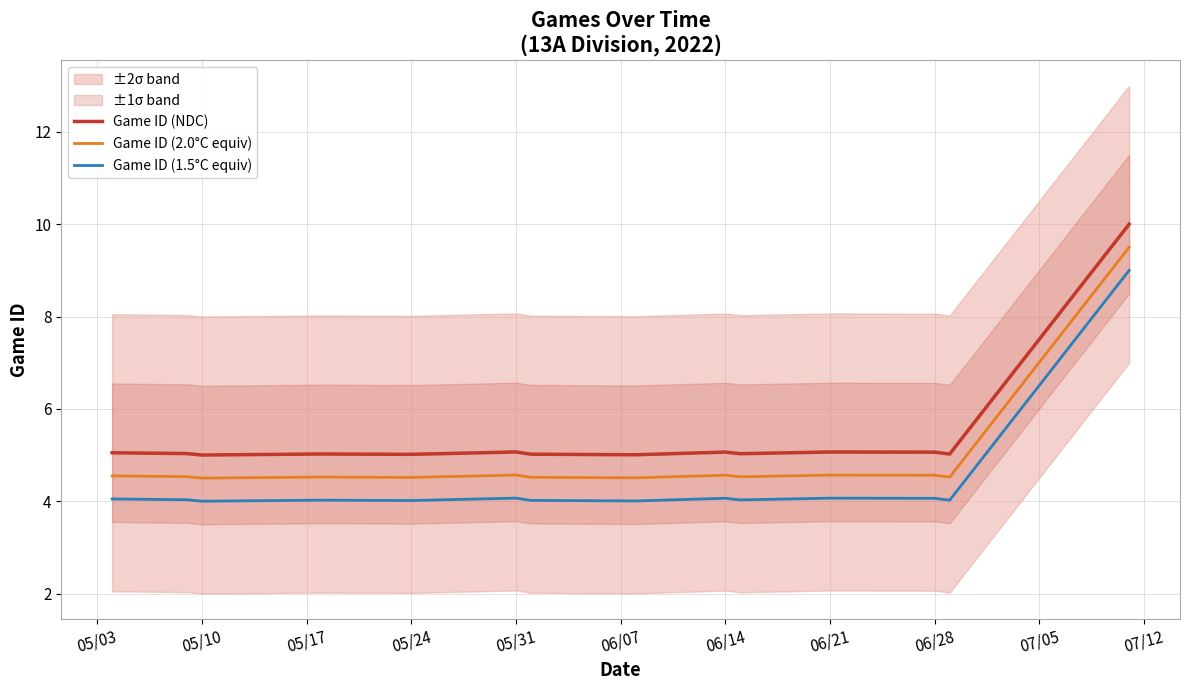

True or false: Game ID (2.0°C equiv) and Game ID (1.5°C equiv) cross at least once.

False